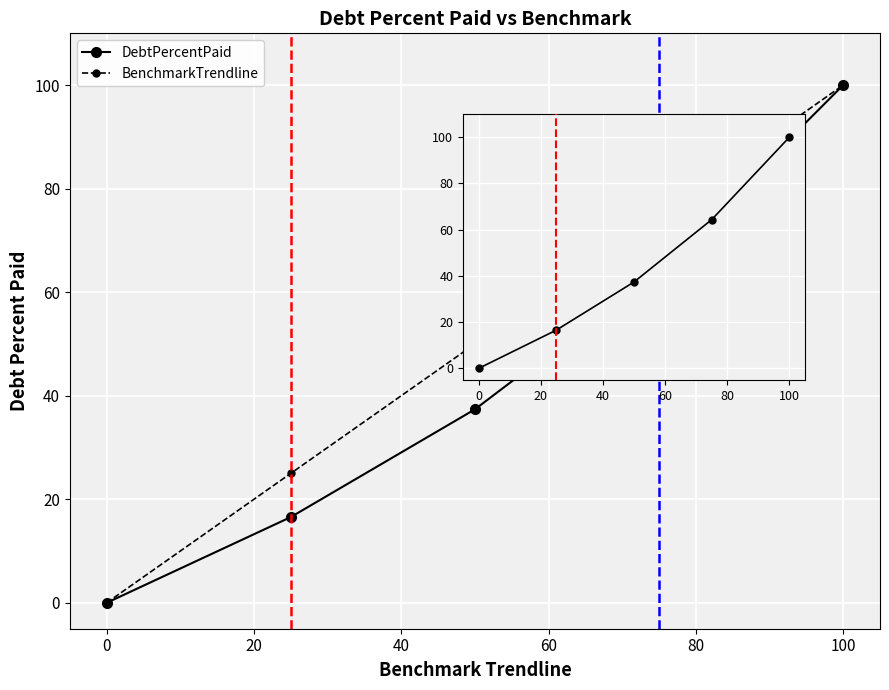

Which series has the widest spread of values?

DebtPercentPaid